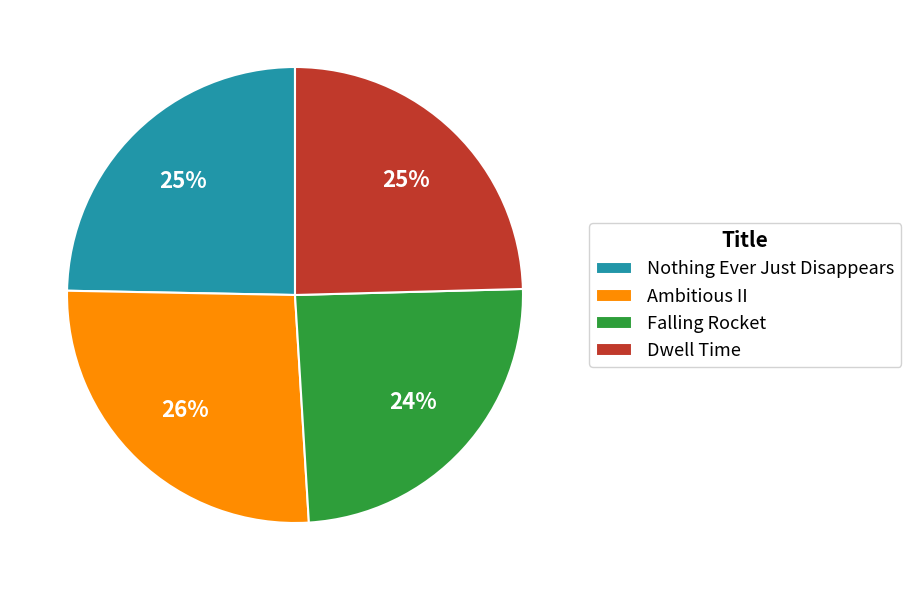

Is the sum of Dwell Time and Falling Rocket greater than half?

No